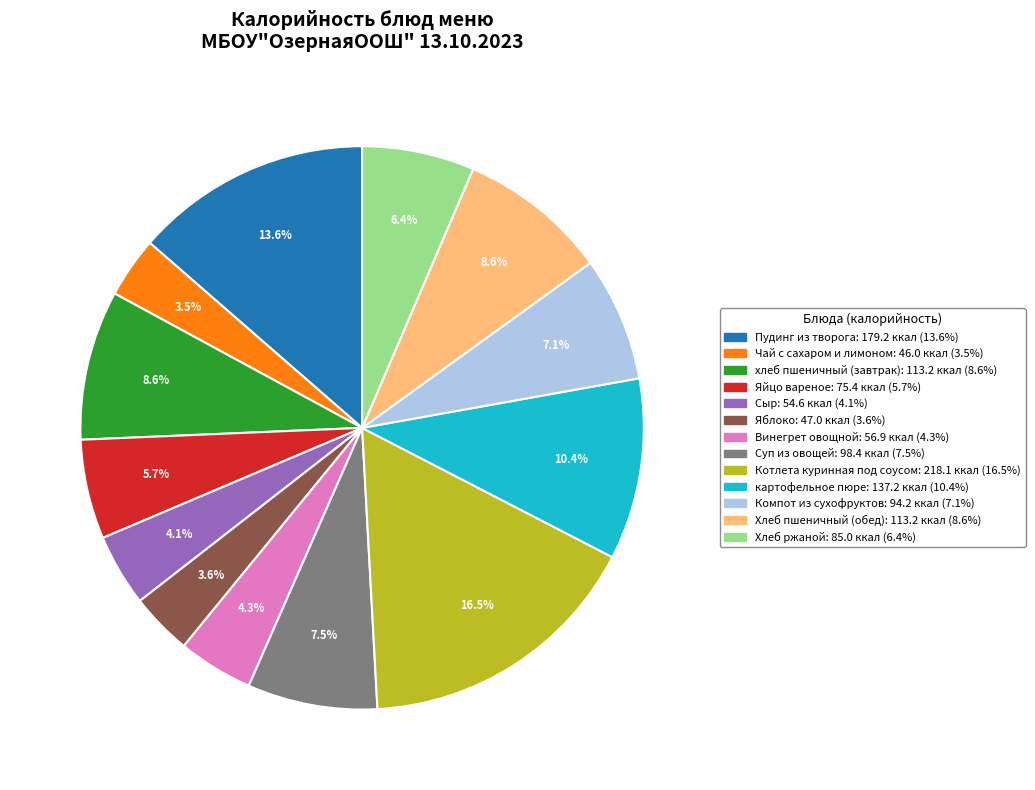

Between Котлета куринная под соусом and Хлеб ржаной, which is larger?

Котлета куринная под соусом